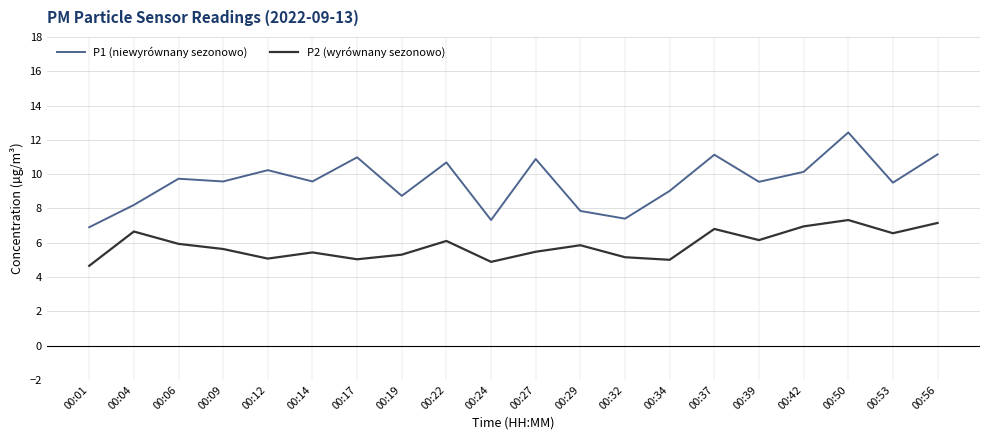

At 00:22, list the series in order from largest to smallest.

P1 (niewyrównany sezonowo), P2 (wyrównany sezonowo)